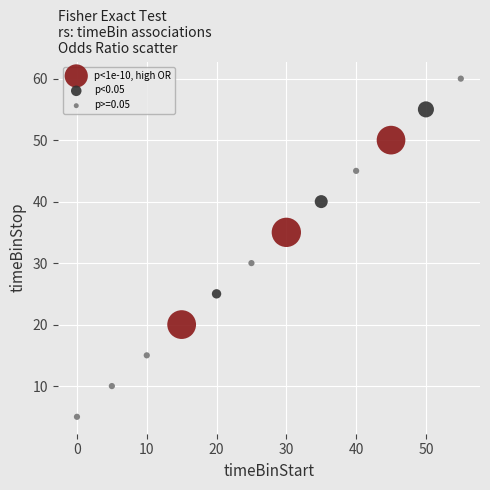

Which series contains the highest Y value?

p>=0.05